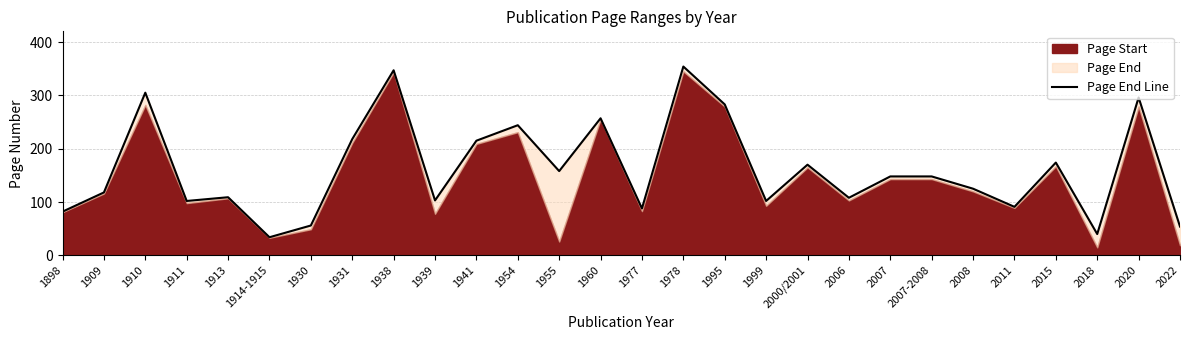

List the labels in order of value, smallest first.

1914-1915, 2018, 2022, 1930, 1898, 1977, 2011, 1911, 1999, 1939, 2006, 1913, 1909, 2008, 2007, 2007-2008, 1955, 2000/2001, 2015, 1941, 1931, 1954, 1960, 1995, 2020, 1910, 1938, 1978